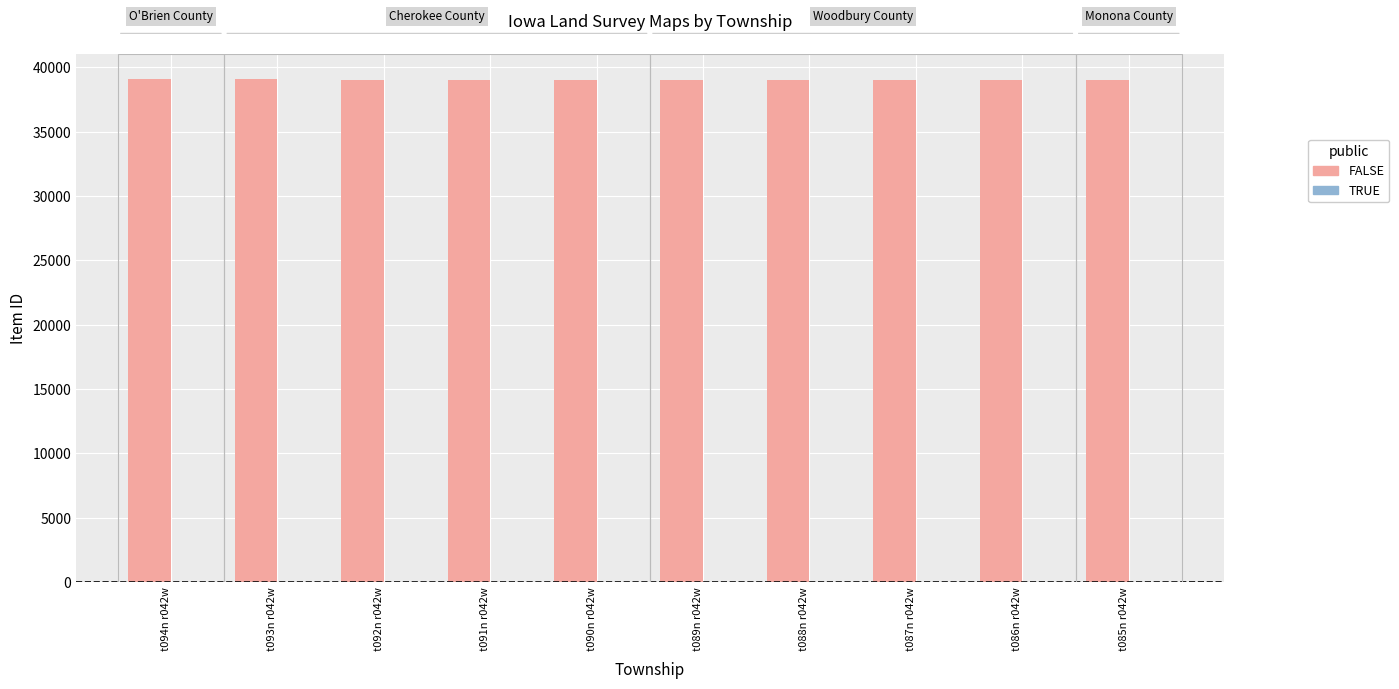

Approximately how many times larger is the value at t085n r042w compared to t094n r042w?

1.0